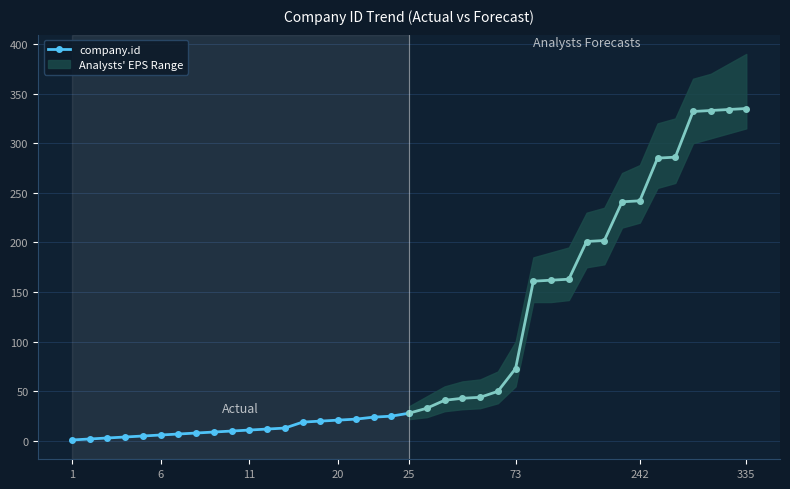

Is it true that the value at 8 is 2?

False